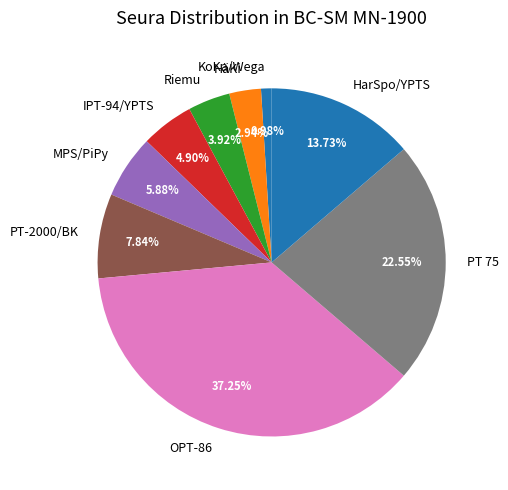

What is the ratio of the value at IPT-94/YPTS to the value at HarSpo/YPTS?

0.4